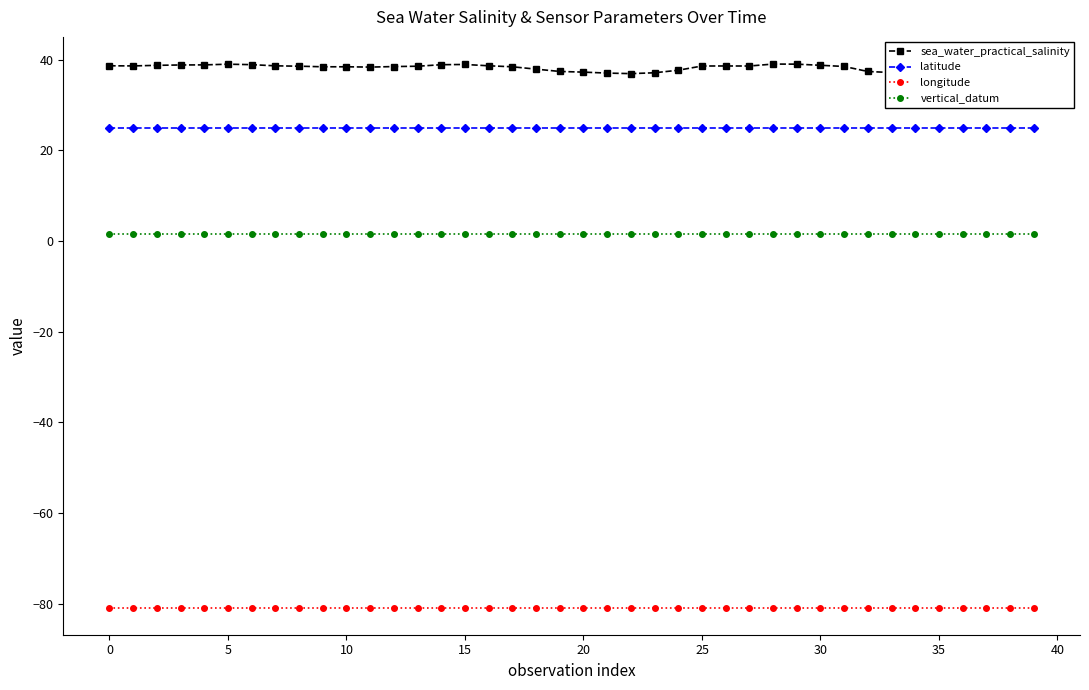

What is the sum of all sea_water_practical_salinity values?

1533.1